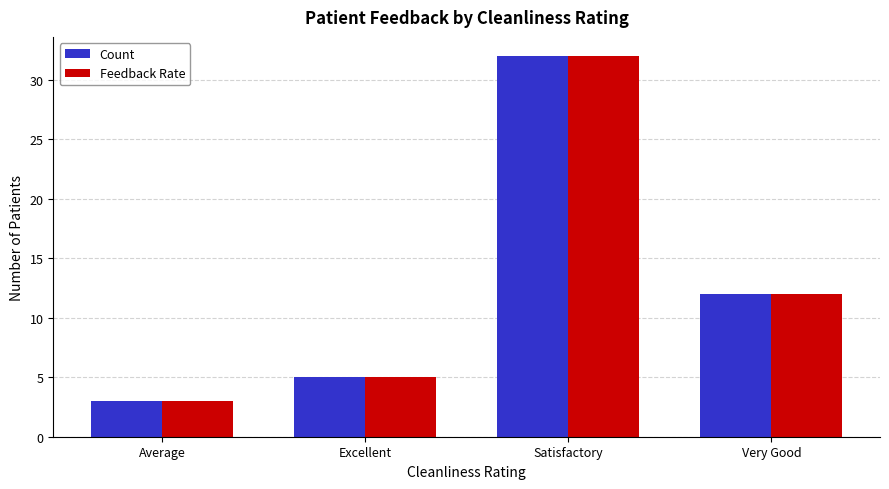

Rank the categories by Feedback Rate value from lowest to highest.

Average, Excellent, Very Good, Satisfactory